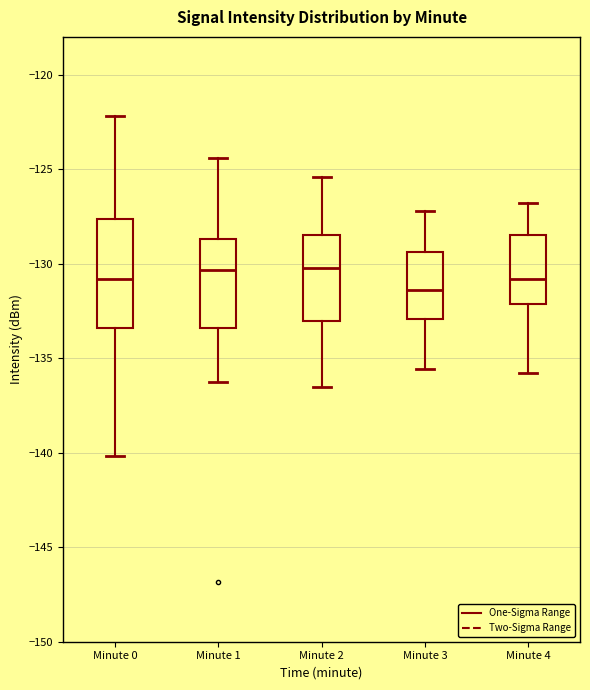

Where does the lower whisker of the box for Minute 4 end on the y-axis? The values are not printed on the chart, so give them approximately, as read against the axis.

-136.0